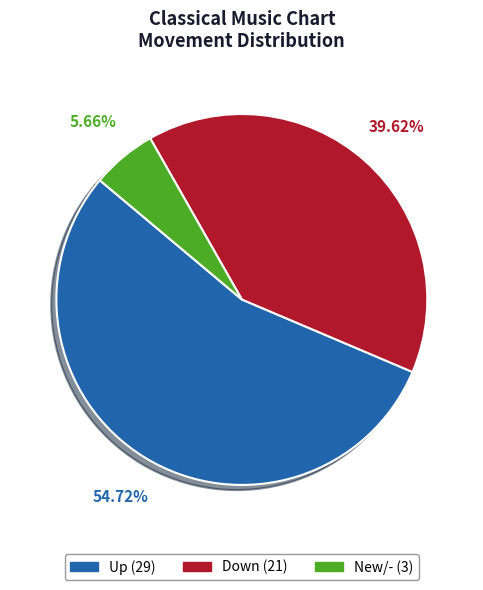

How many slices are in this pie chart?

3